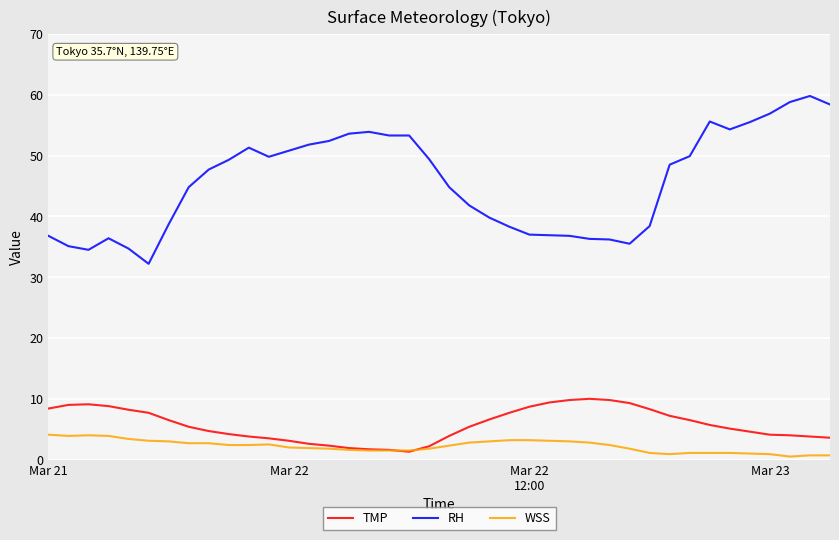

What is the average value of the TMP series?

5.7